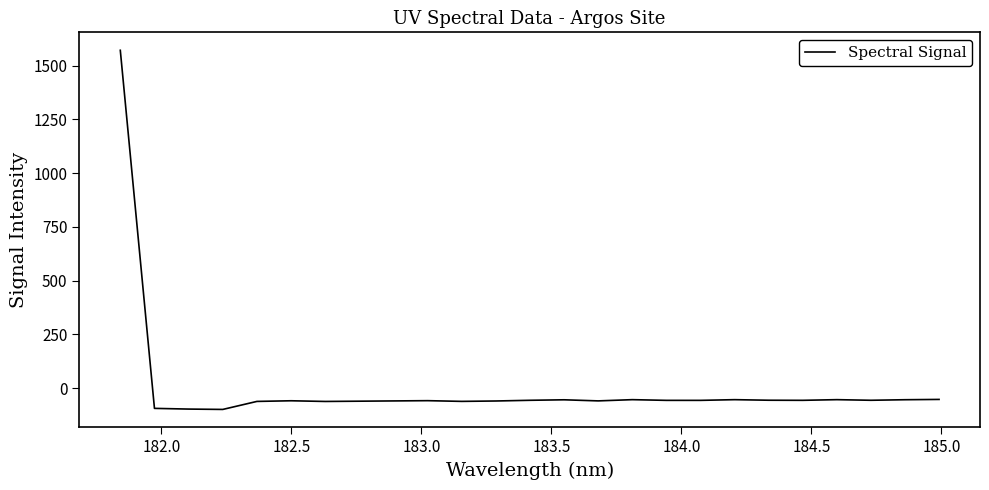

What is the greatest value displayed?

1570.8